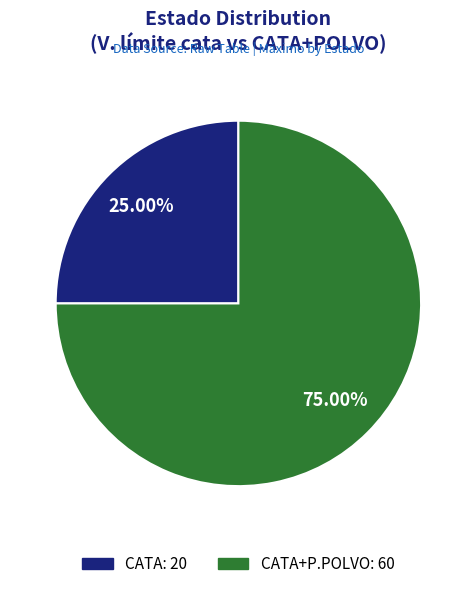

Is there any slice that represents more than half of the pie?

Yes